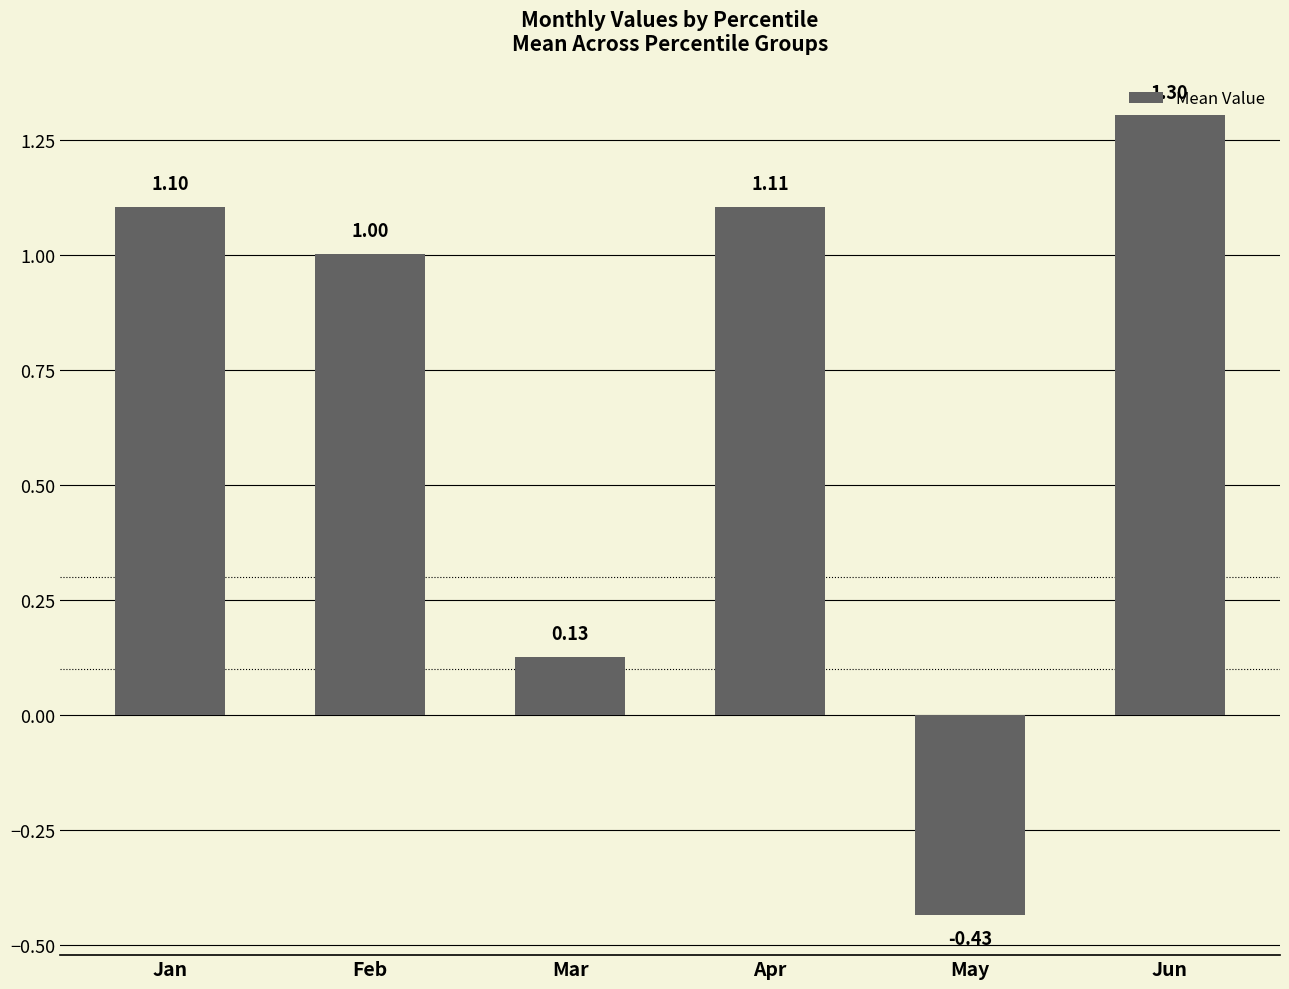

What is the greatest value displayed?

1.3